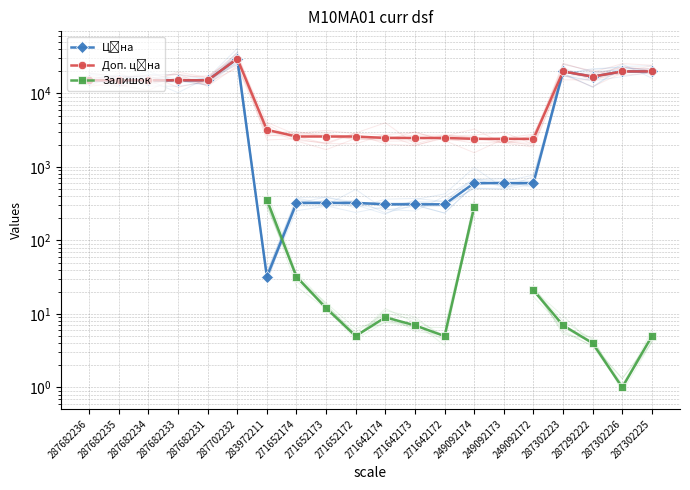

How many data points in Залишок are less than 4?

1